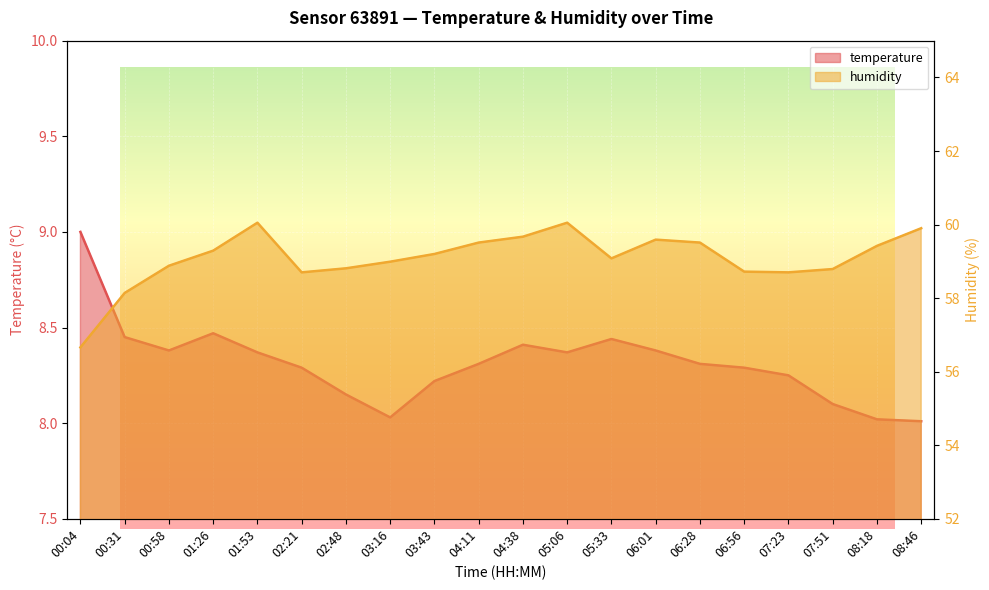

Rank the categories by temperature value from highest to lowest.

00:04, 01:26, 00:31, 05:33, 04:38, 00:58, 06:01, 01:53, 05:06, 04:11, 06:28, 02:21, 06:56, 07:23, 03:43, 02:48, 07:51, 03:16, 08:18, 08:46